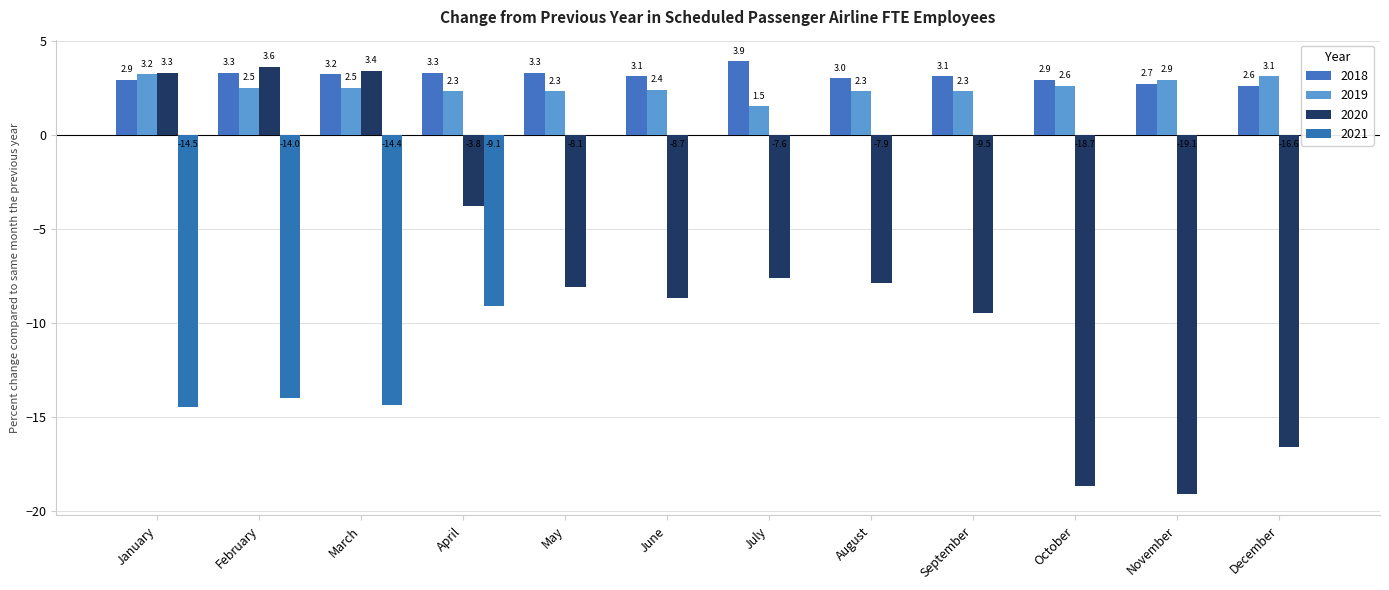

Where does the 2020 series first go above -7?

January